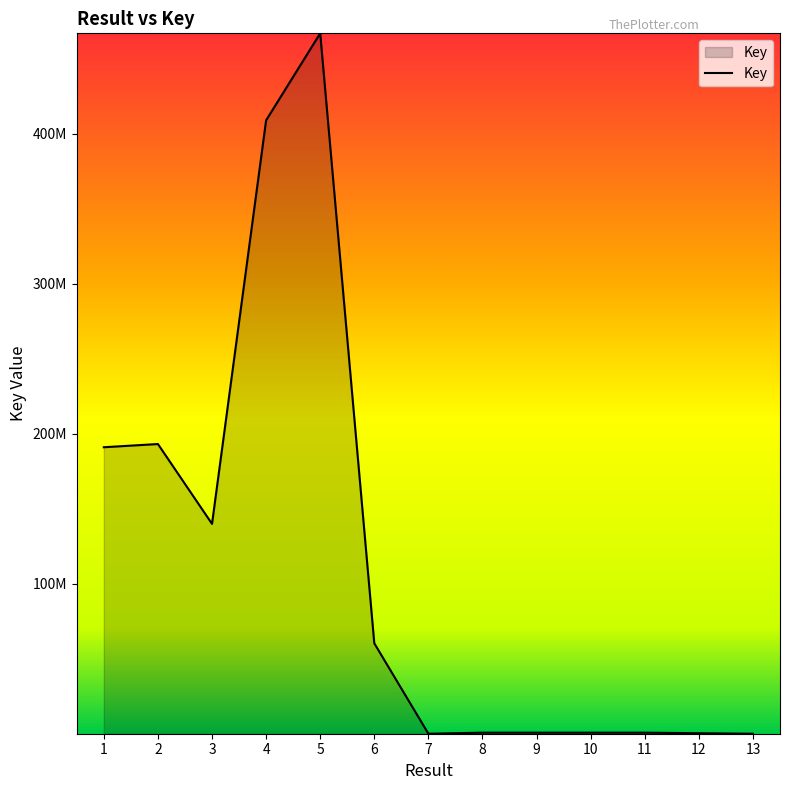

What is the sum of all values?

1463015468